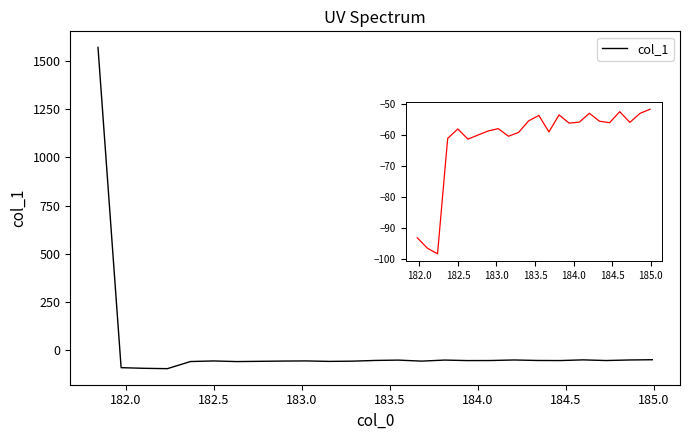

What is the minimum value shown in the chart?

-98.2